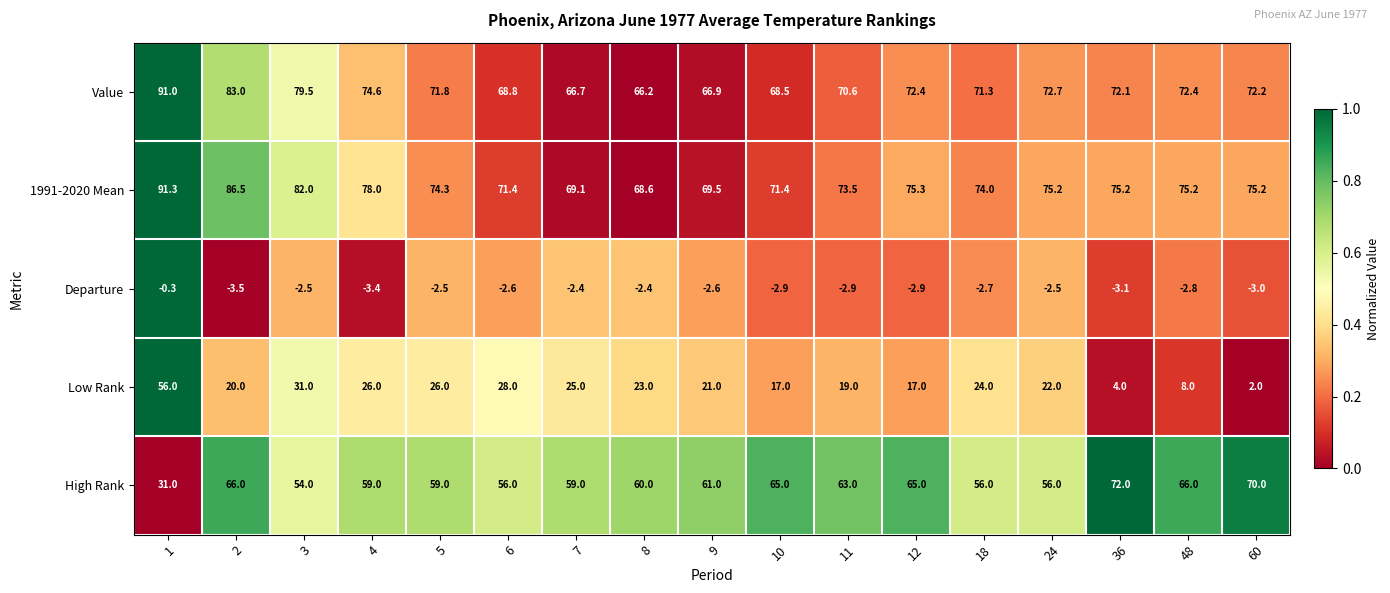

Between 8 and 18, which series saw the biggest shift?

1991-2020 Mean